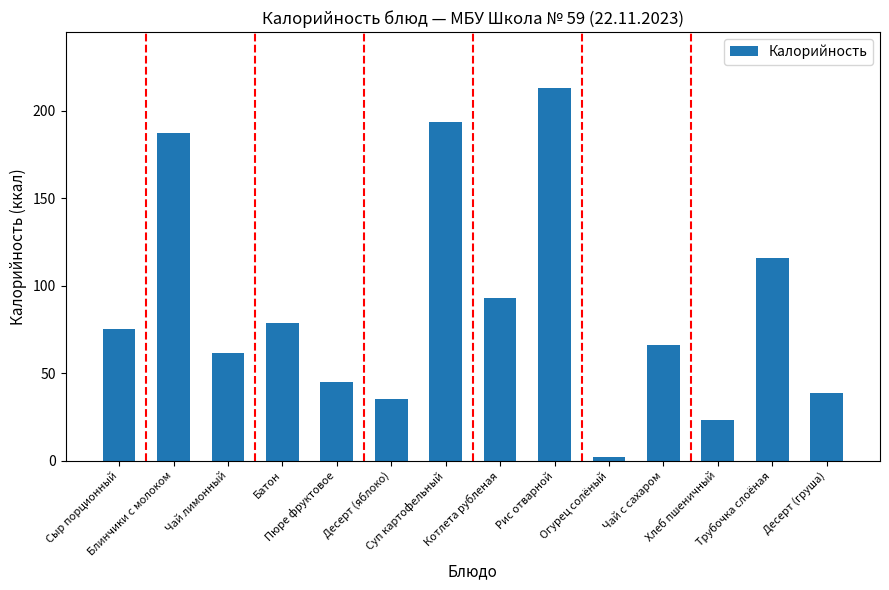

Count the number of data series in this chart.

1